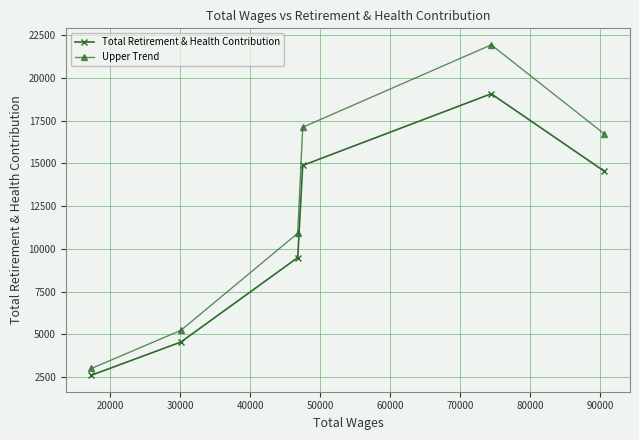

True or false: Total Retirement & Health Contribution and Upper Trend cross at least once.

False